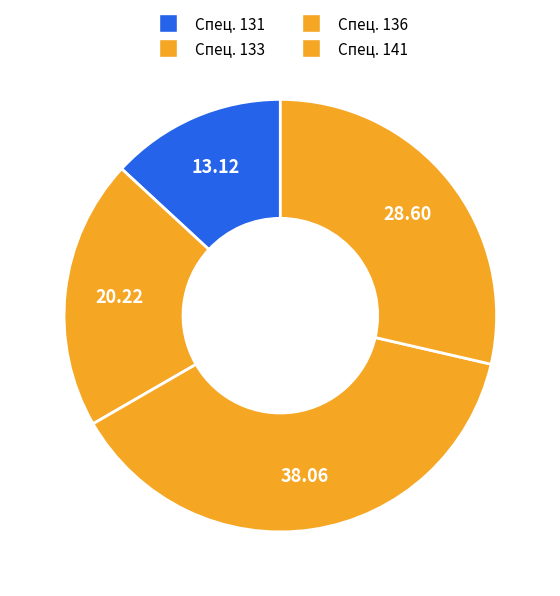

How many slices are in this pie chart?

4